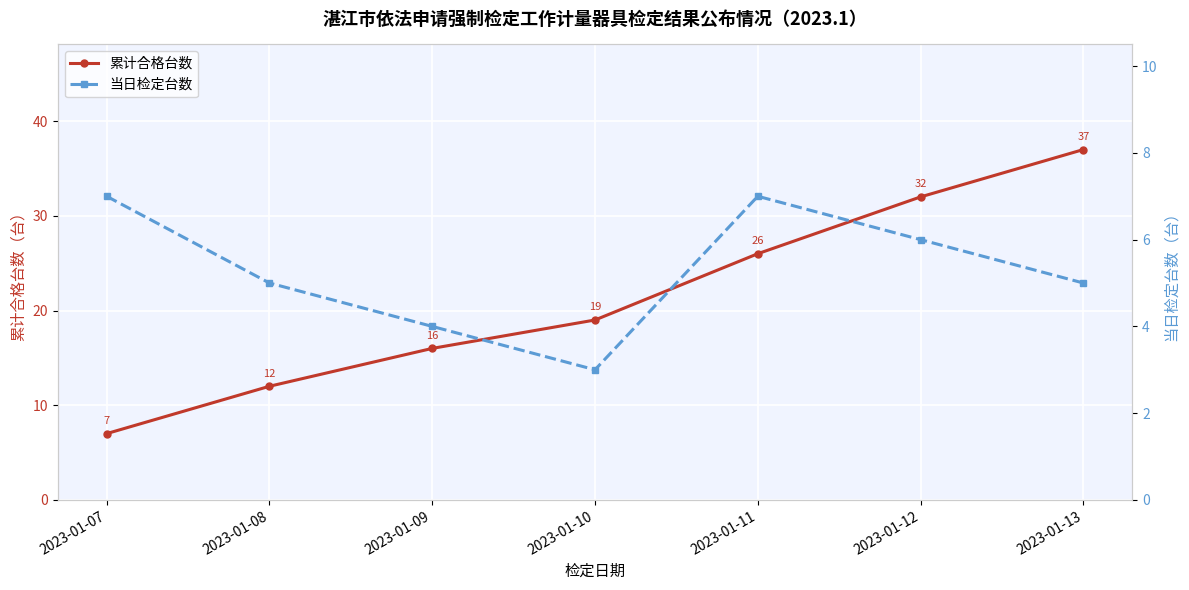

Is the value of 当日检定台数 at 2023-01-13 greater than the value of 累计合格台数 at 2023-01-08?

No